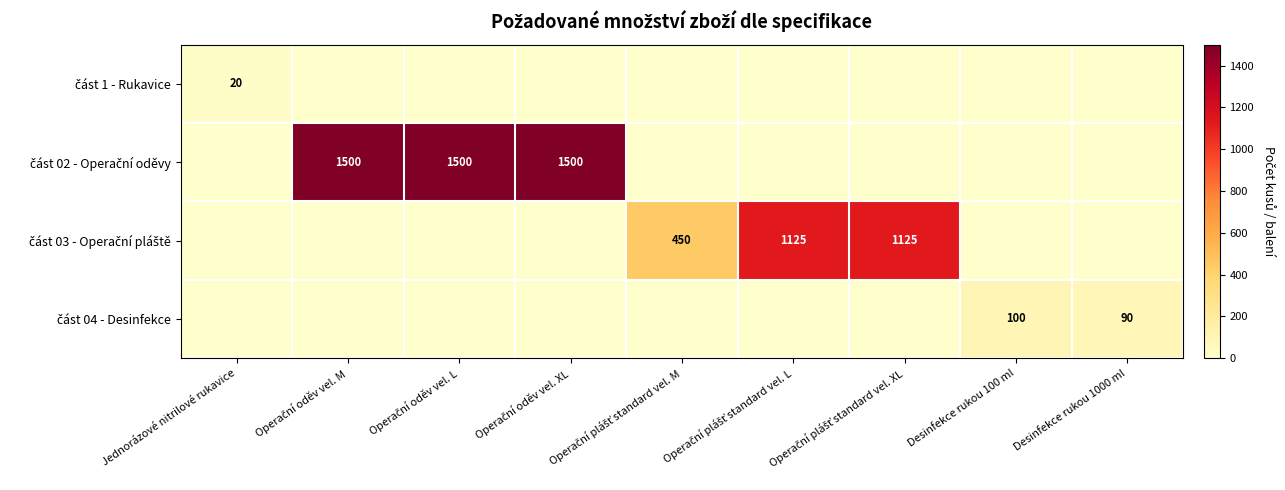

What is the average value of the část 03 - Operační pláště series?

300